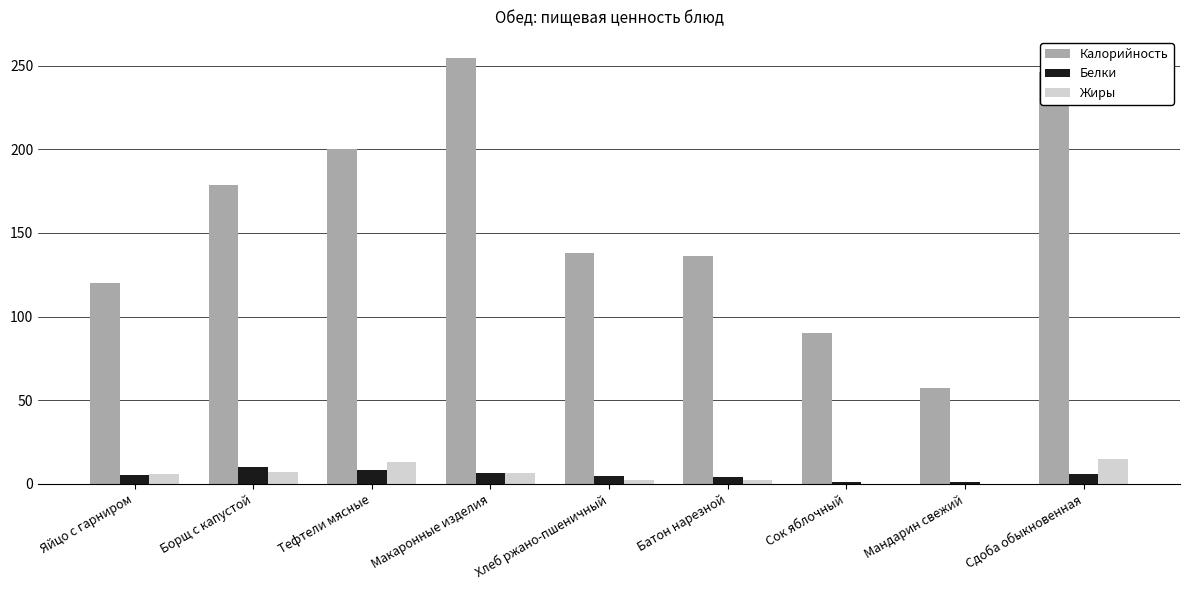

What is the sum of all Жиры values?

52.6